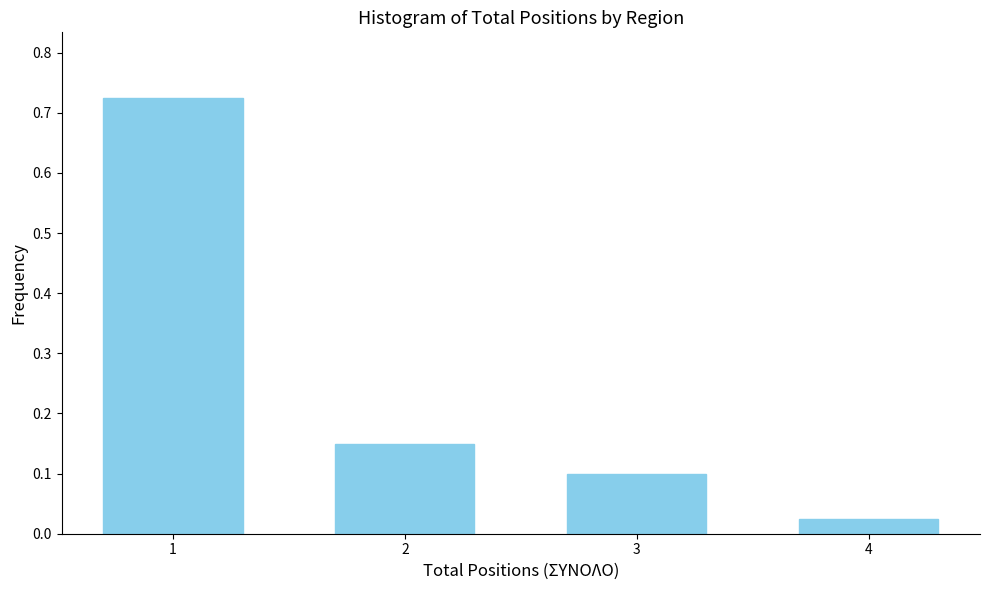

At which category does the chart reach its minimum across all series?

4